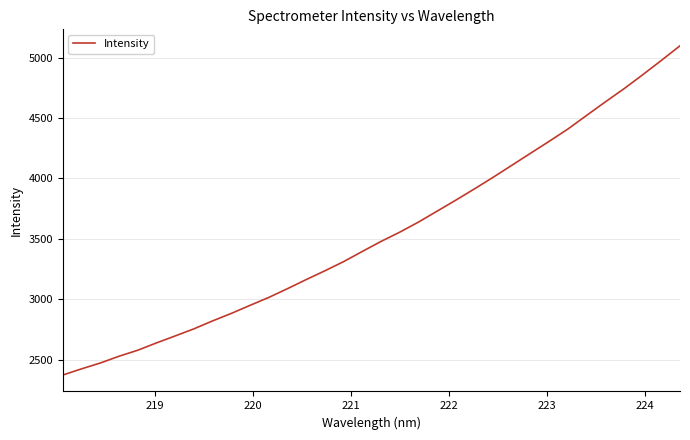

What is the greatest value displayed?

5097.0